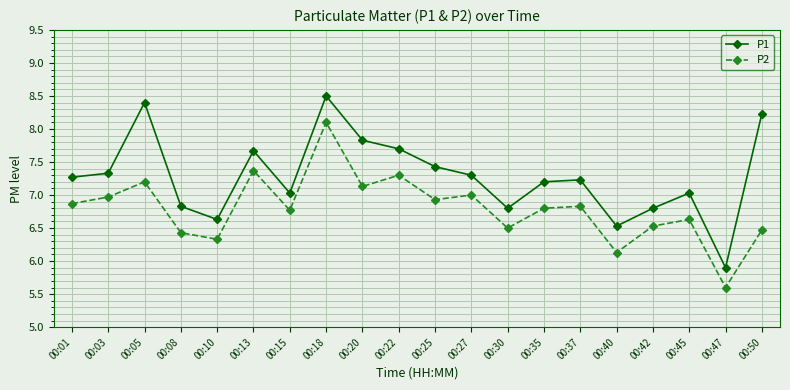

The P1 series shows 7.3 at 00:27. True or false?

True